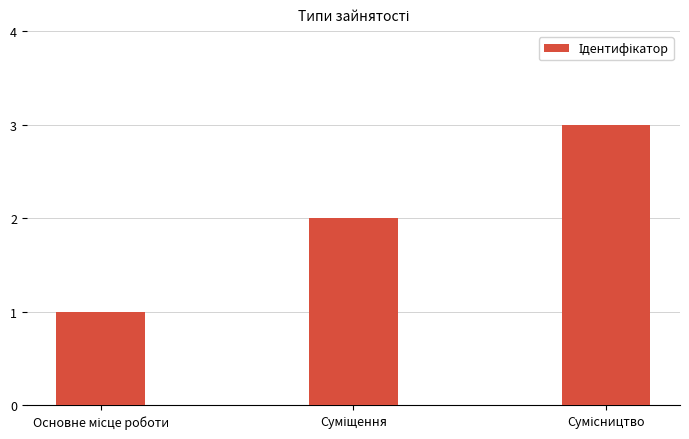

Does the chart contain stacked bars?

No